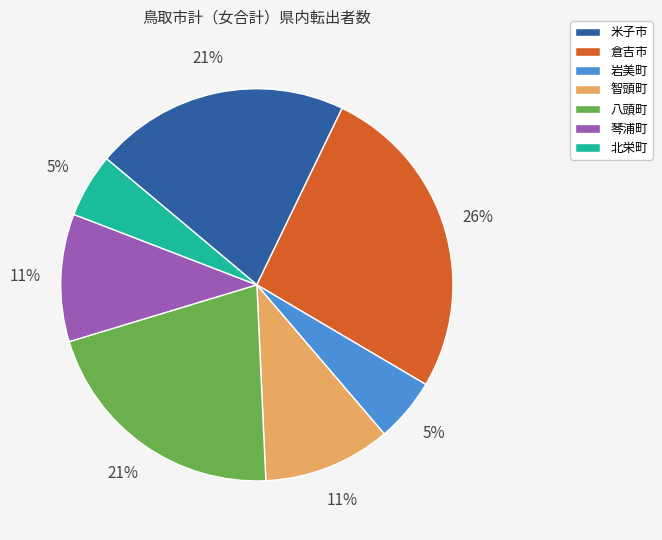

How many slices are in this pie chart?

7